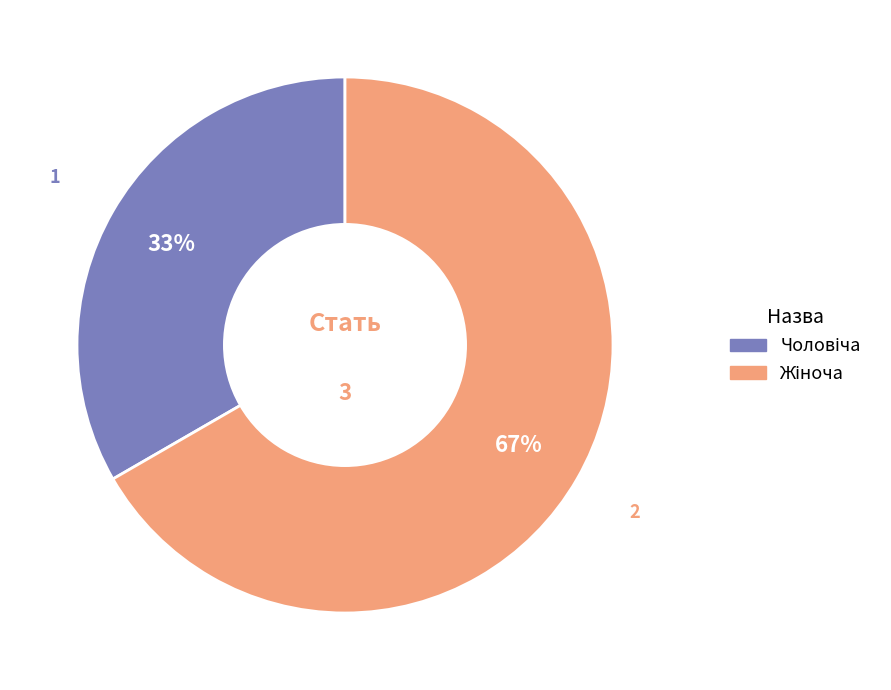

To the nearest percent, what is the average slice percentage?

50%